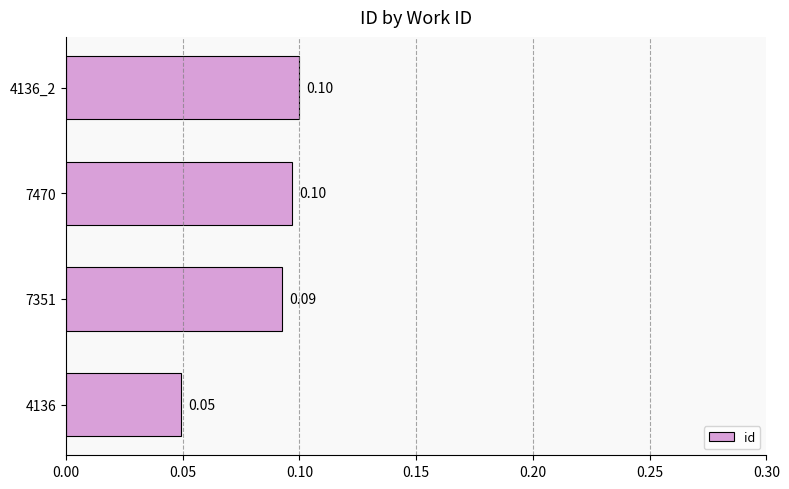

What is the sum of all values?

0.3